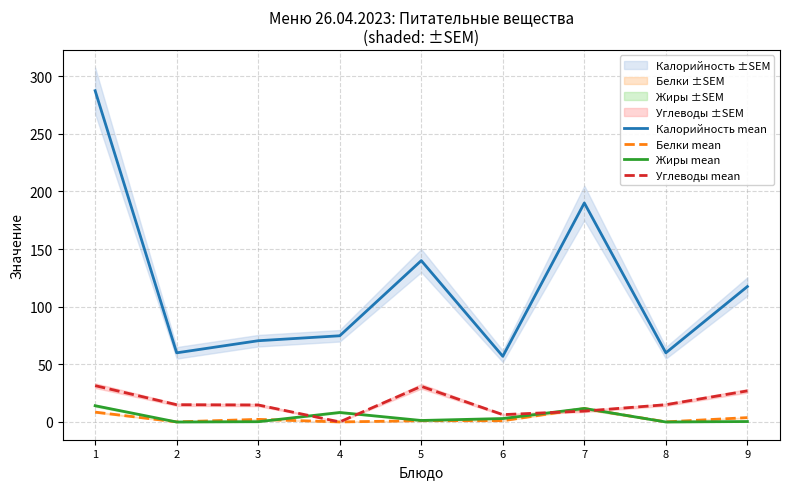

Is it true that Белки mean equals 0.1 at 4?

True